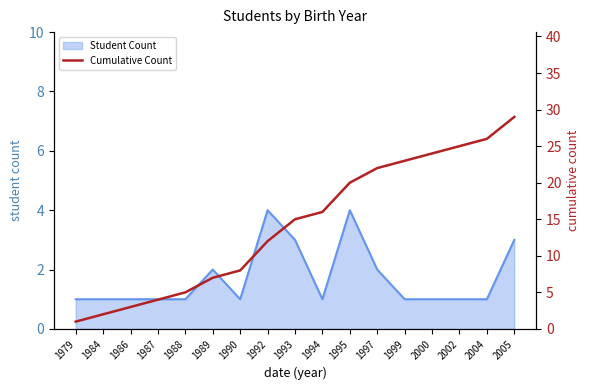

What is the value of the 14th point from the left?

24